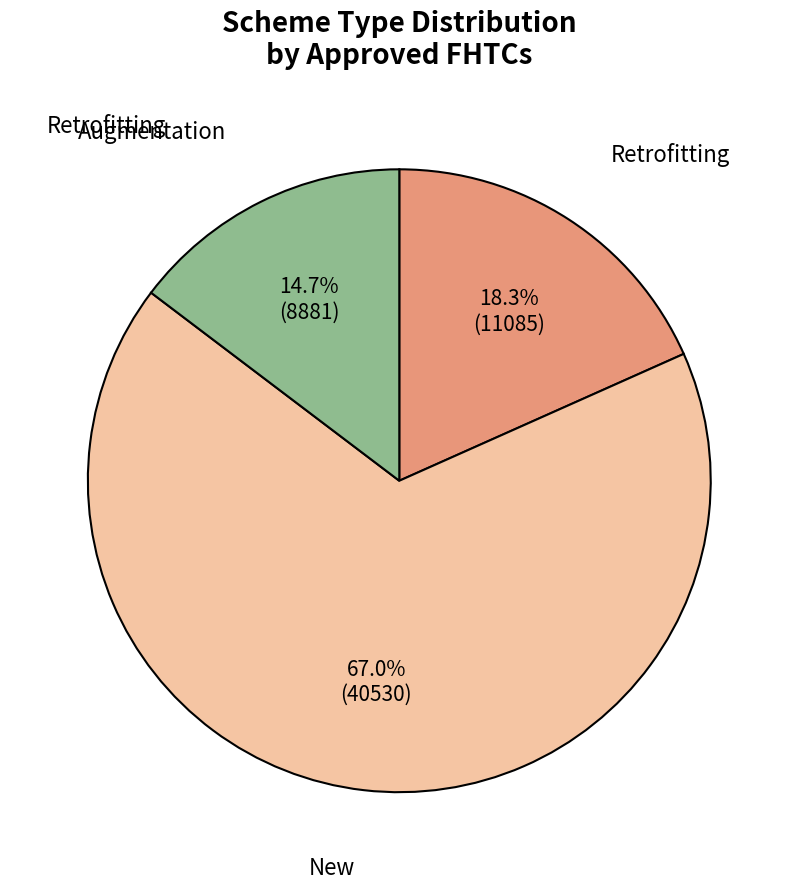

Combined, do New and Augmentation account for over 50%?

Yes